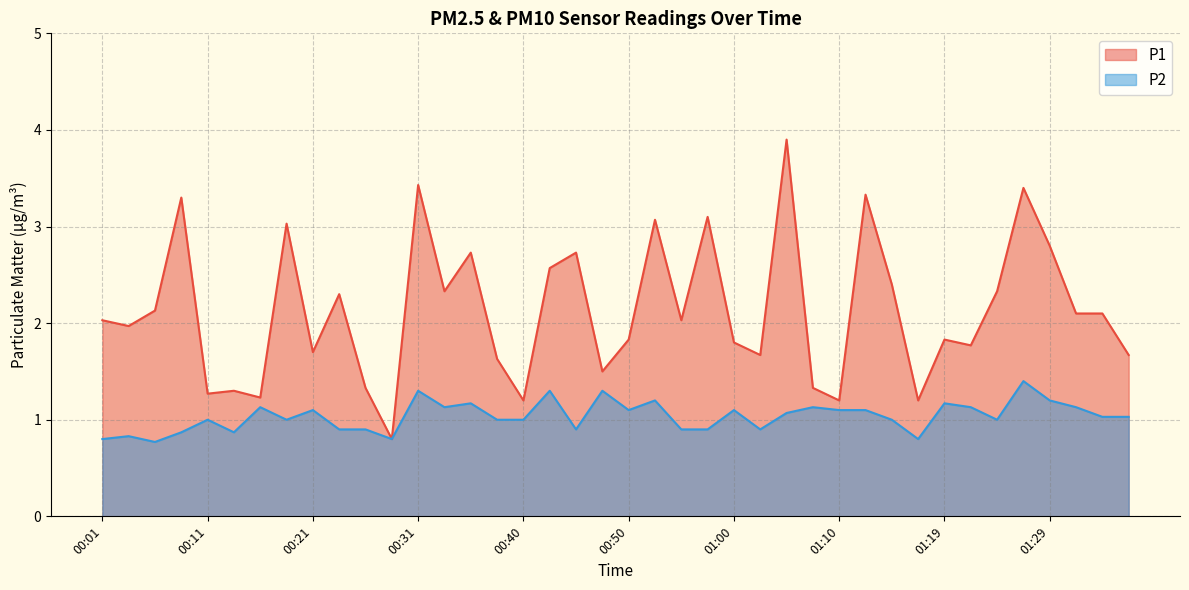

Where is the first local maximum for P2?

00:04